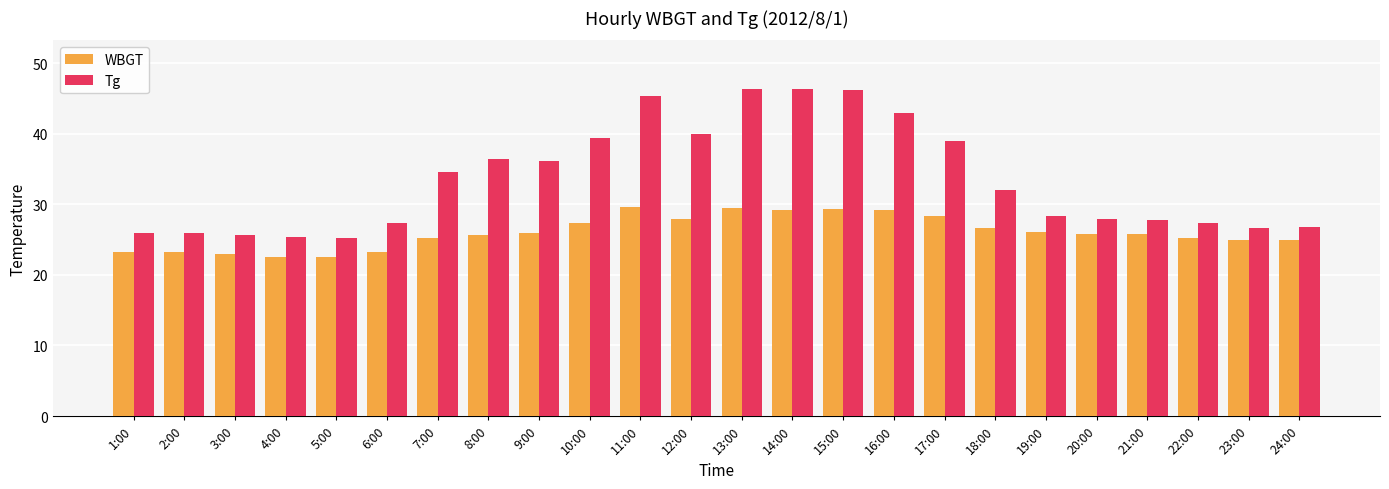

What is the average value of the Tg series?

33.5